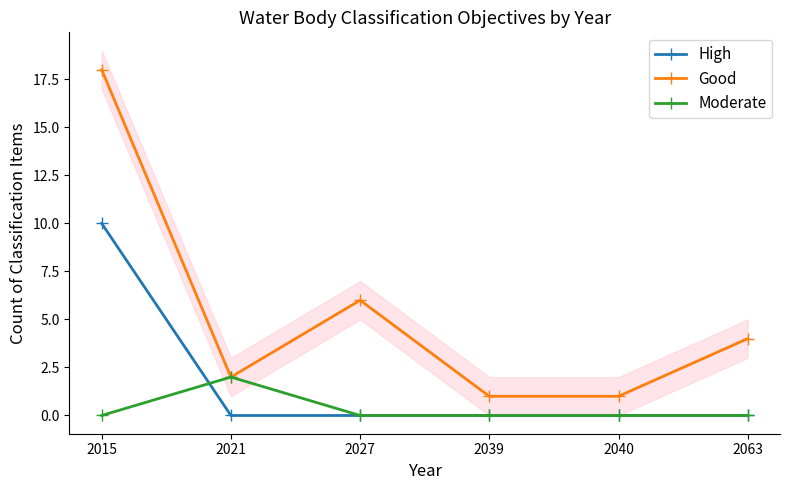

At which category is the sum across all series the highest?

2015